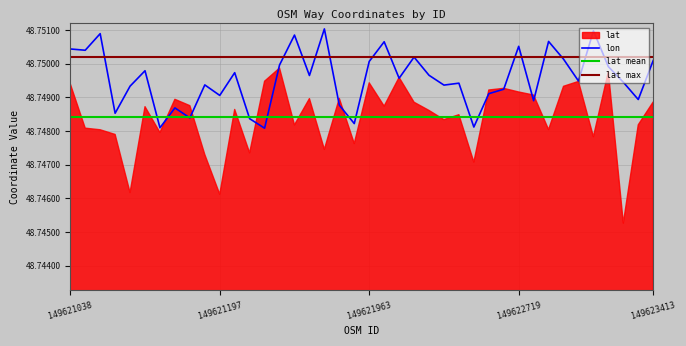

The chart shows a value of 48.8 at 149621038. True or false?

True